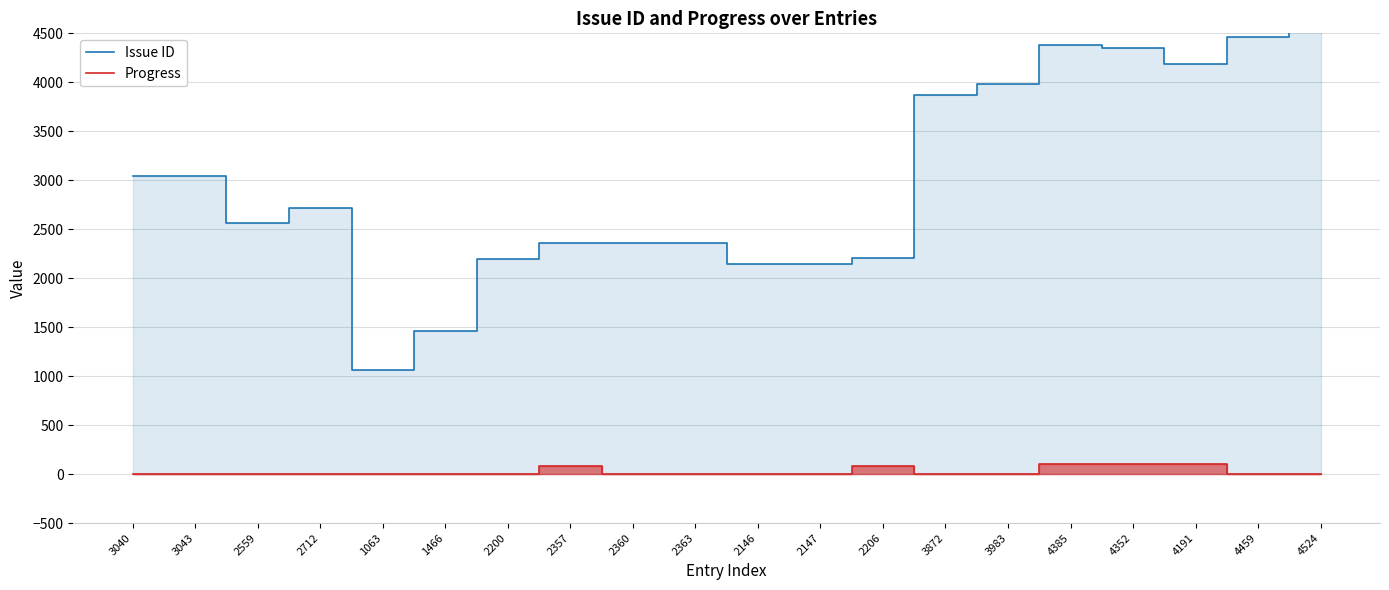

What is the total value across all series at 1466?

1466